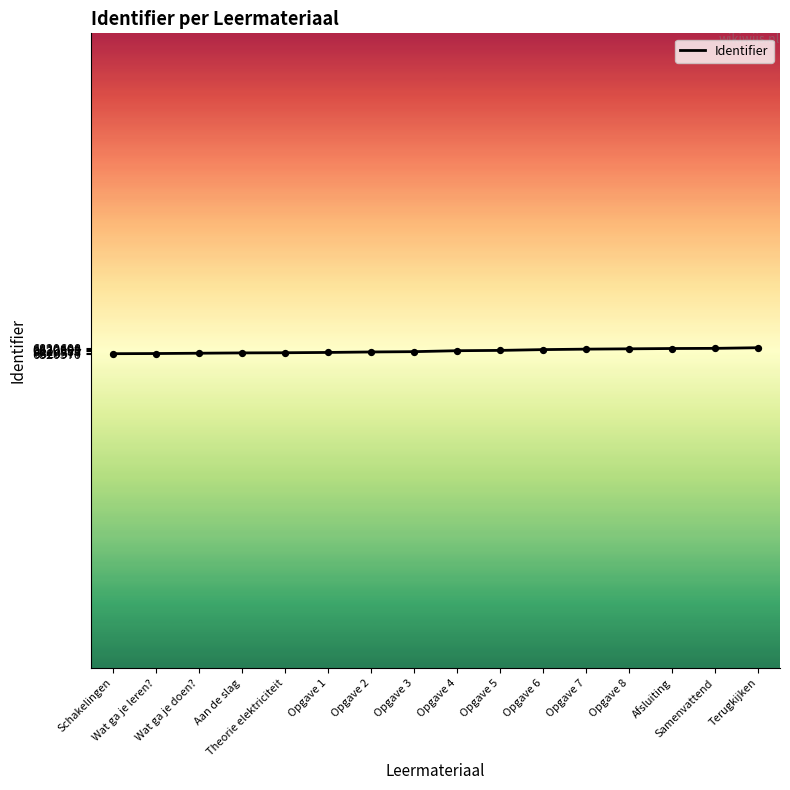

What is the maximum value shown in the chart?

6820608